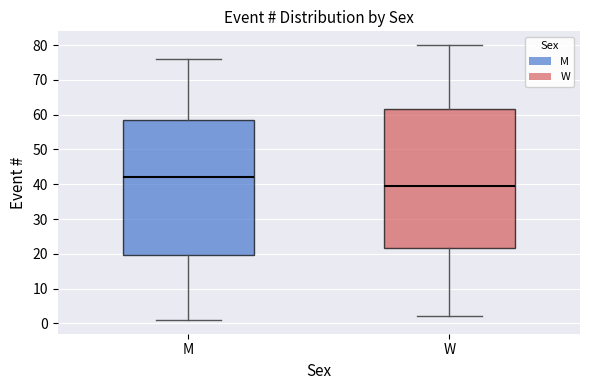

Reading left to right, transcribe this box plot: for each box, give where its median line is, the range the box spans, and where its two whiskers end, as read against the y-axis. The values are not printed on the chart, so give them approximately, as read against the axis.

M: median 42, box 20 to 59, whiskers 1 to 76
W: median 40, box 22 to 62, whiskers 2 to 80